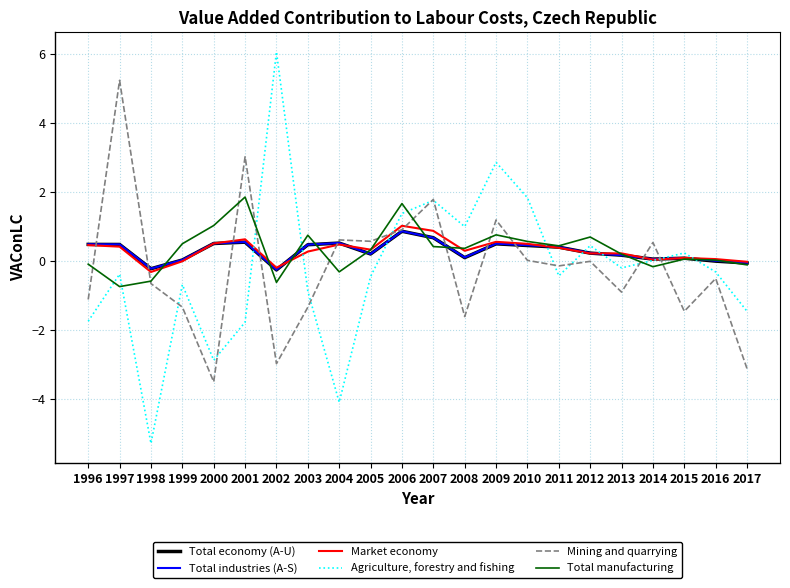

Is the value of Mining and quarrying at 2011 greater than the value of Total economy (A-U) at 2005?

No